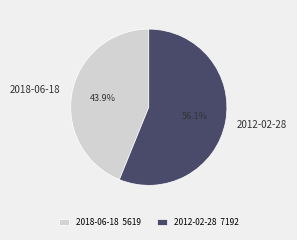

Is there a majority slice in this chart?

Yes